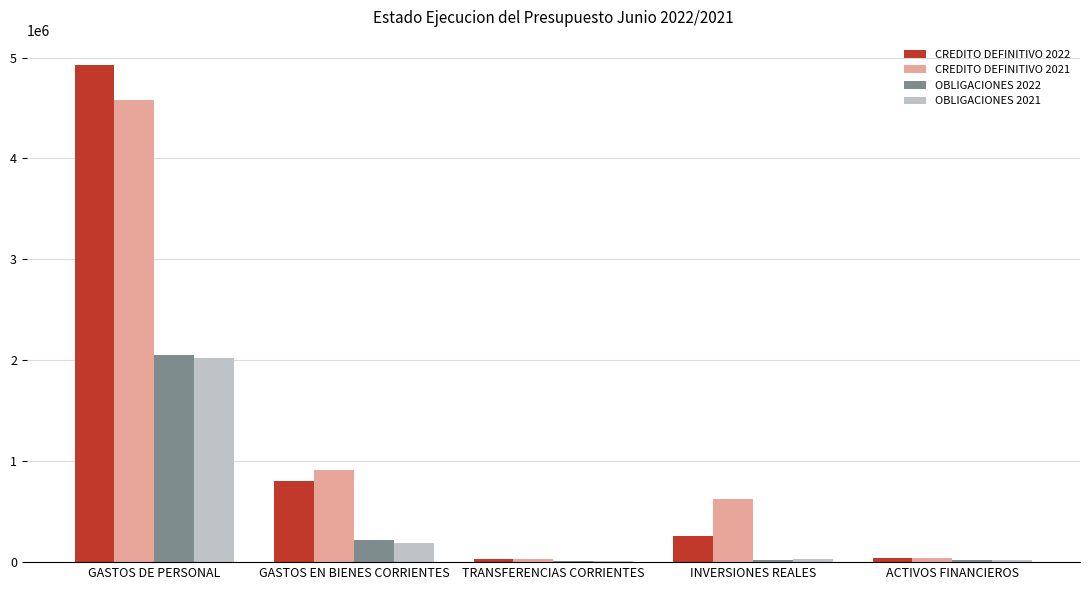

Is the value of OBLIGACIONES 2022 at ACTIVOS FINANCIEROS greater than the value of CREDITO DEFINITIVO 2022 at GASTOS DE PERSONAL?

No